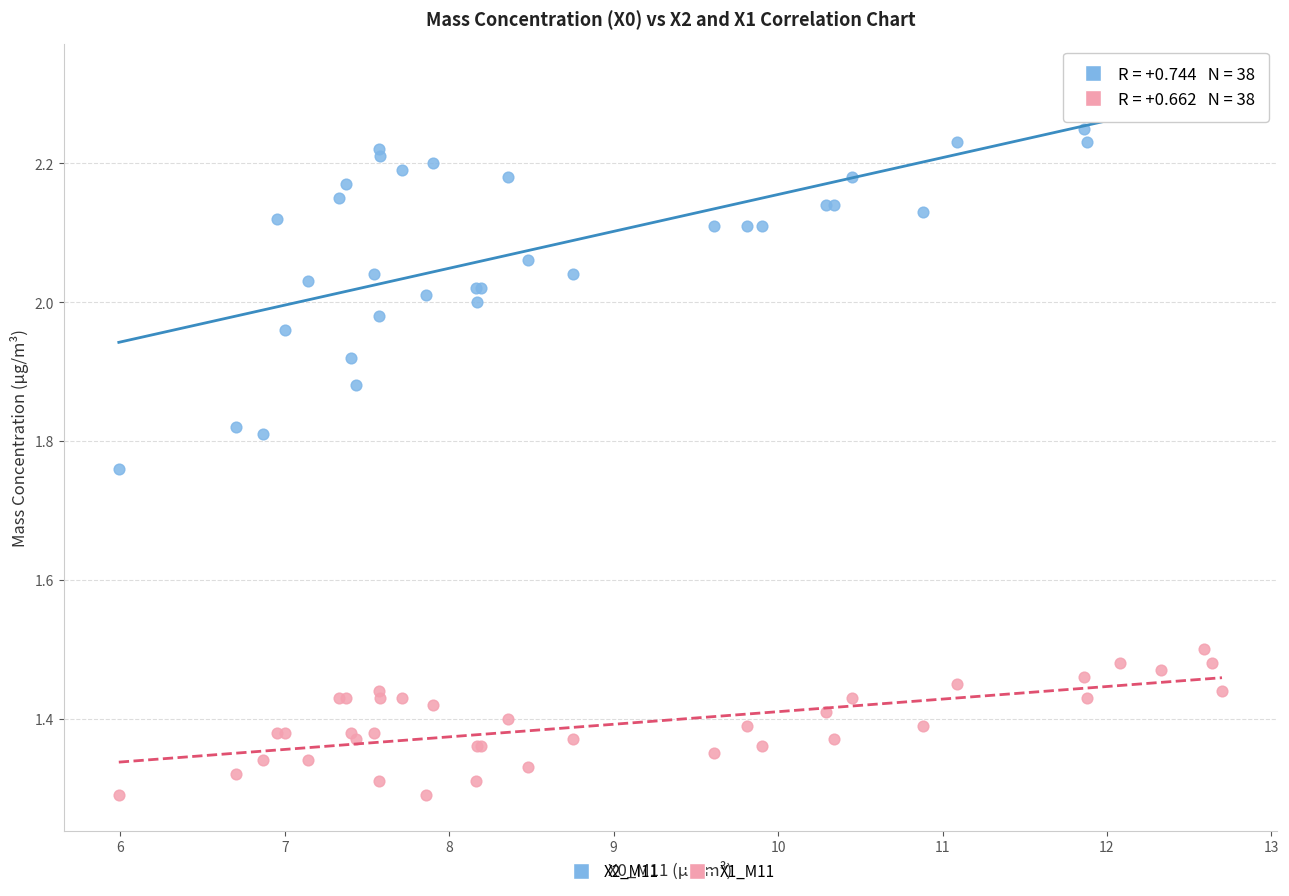

Which series has the widest spread of Y values?

X2_M11